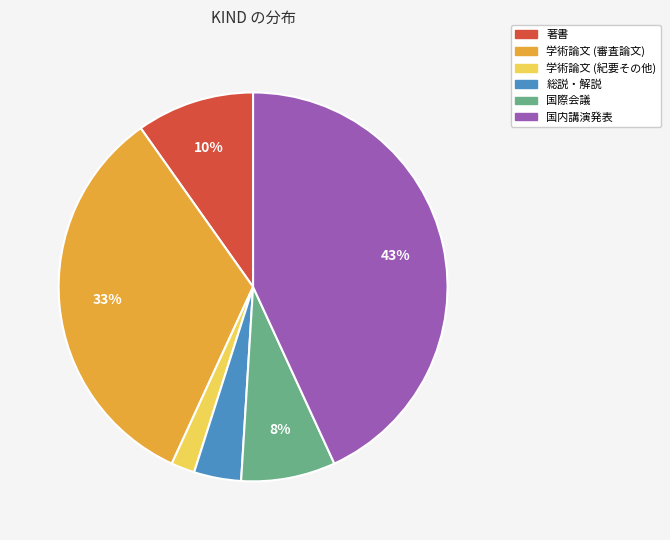

How many slices are in this pie chart?

6